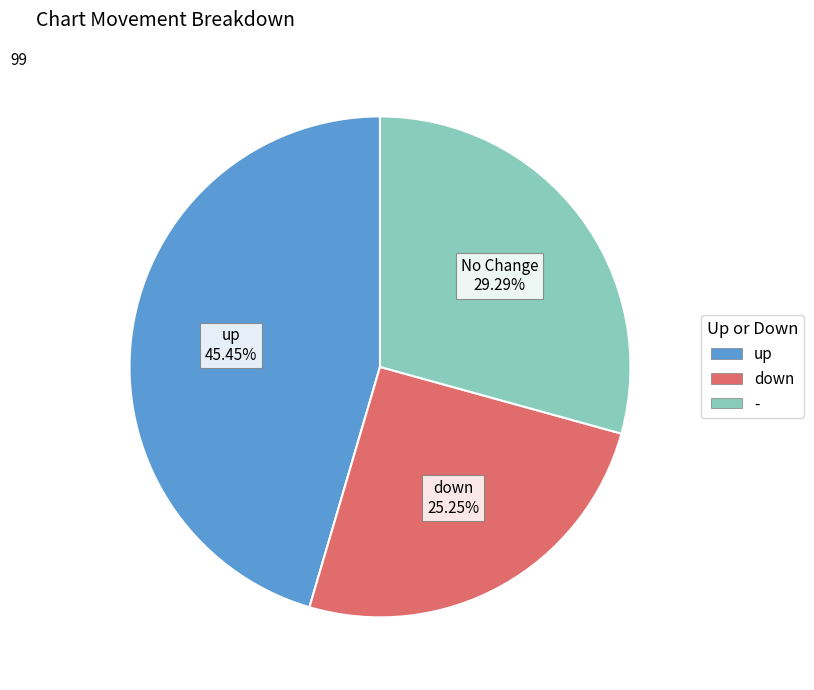

What percentage is the - slice, to the nearest percent?

29%